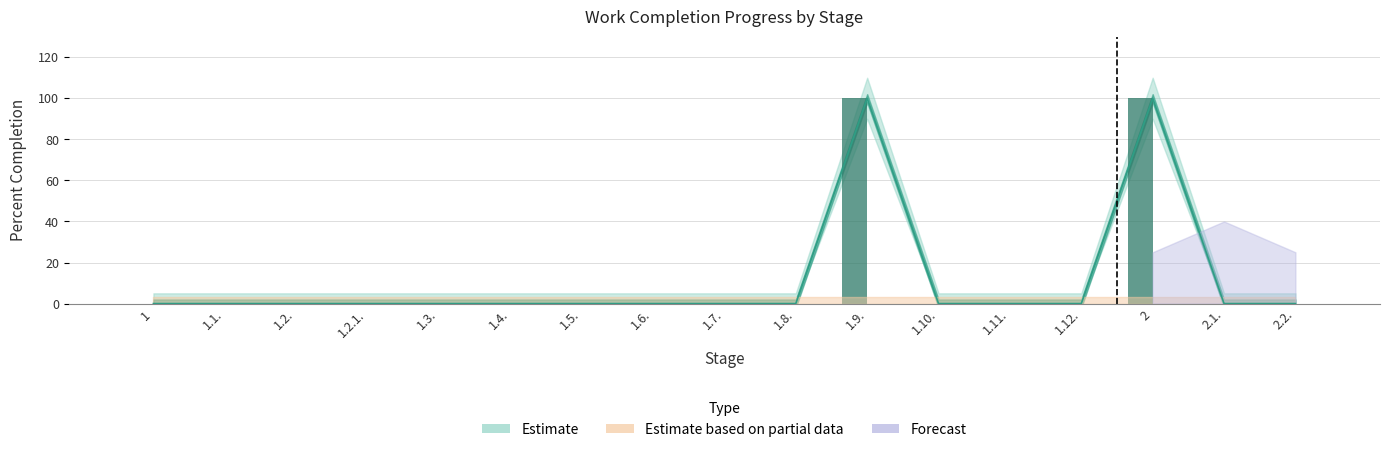

What is the greatest value displayed?

100